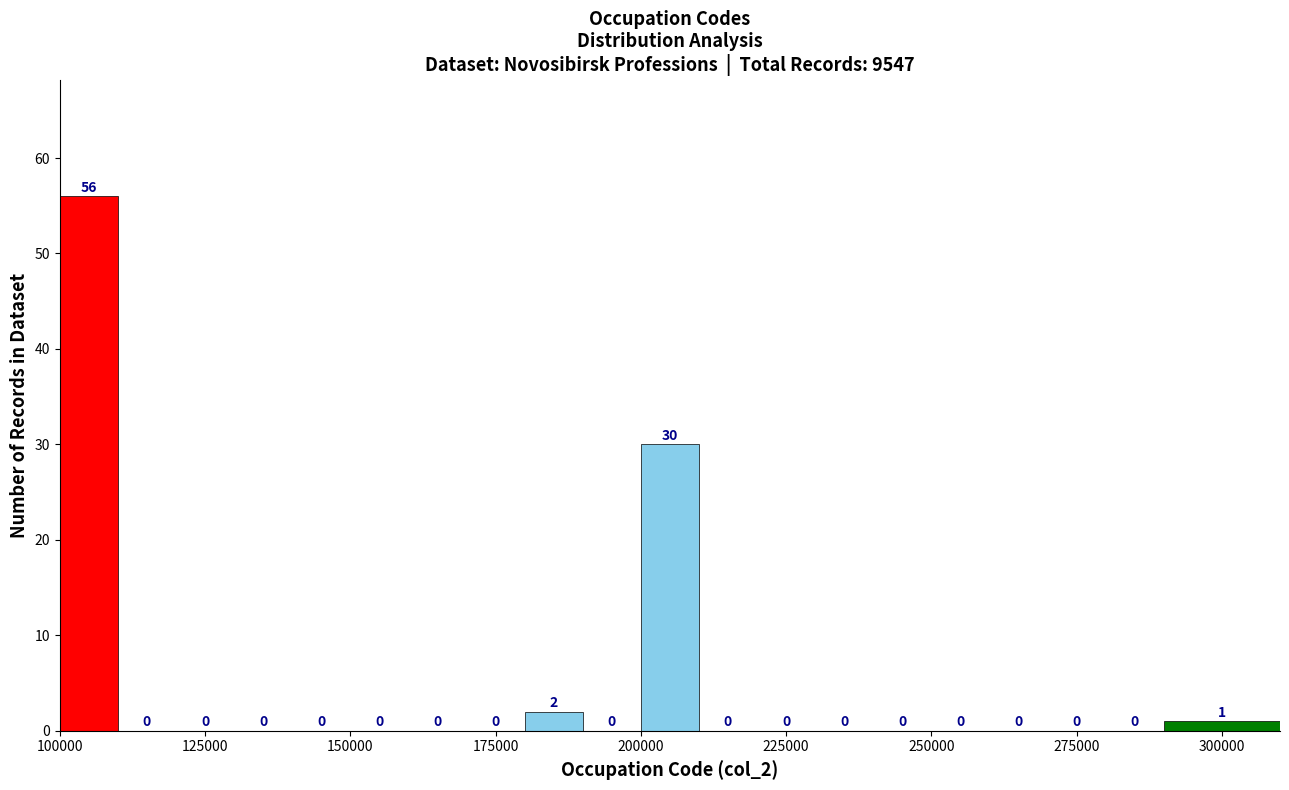

Read against the x-axis, roughly where is the centre of the tallest bar?

105000